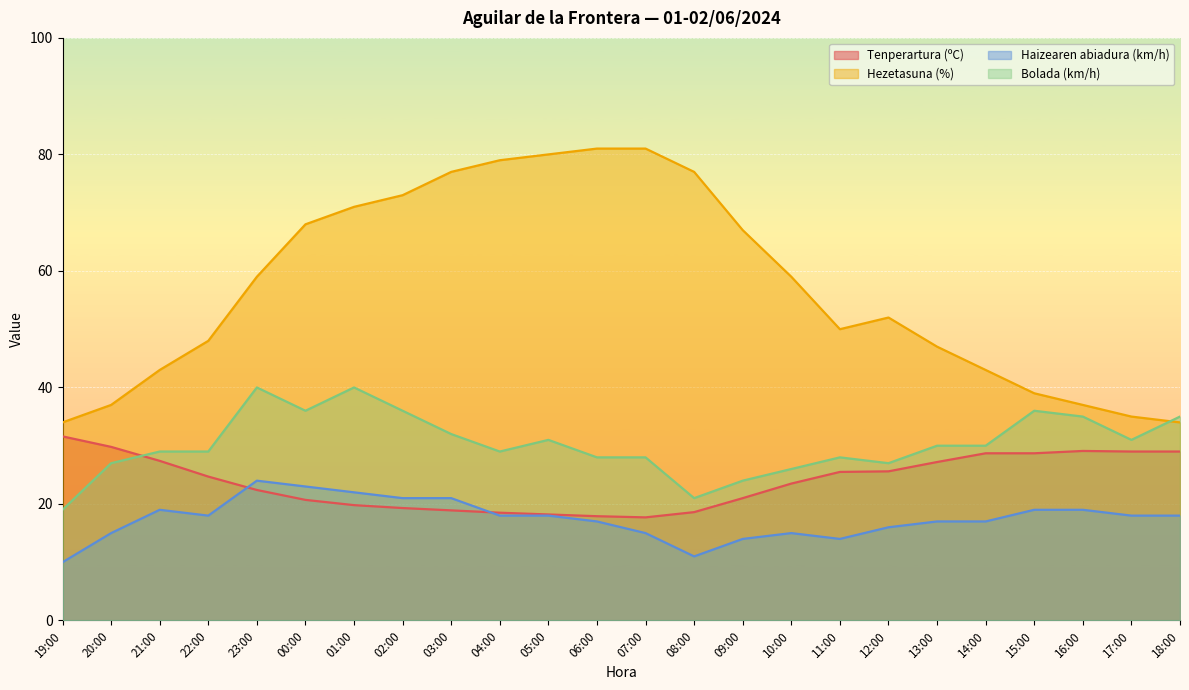

How many interior local valleys does the Haizearen abiadura (km/h) series have?

3